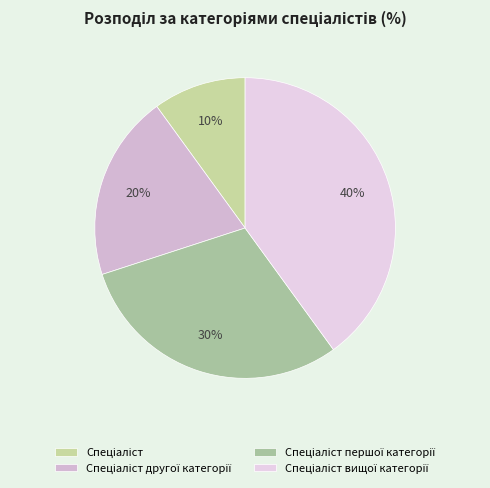

How many slices are in this pie chart?

4